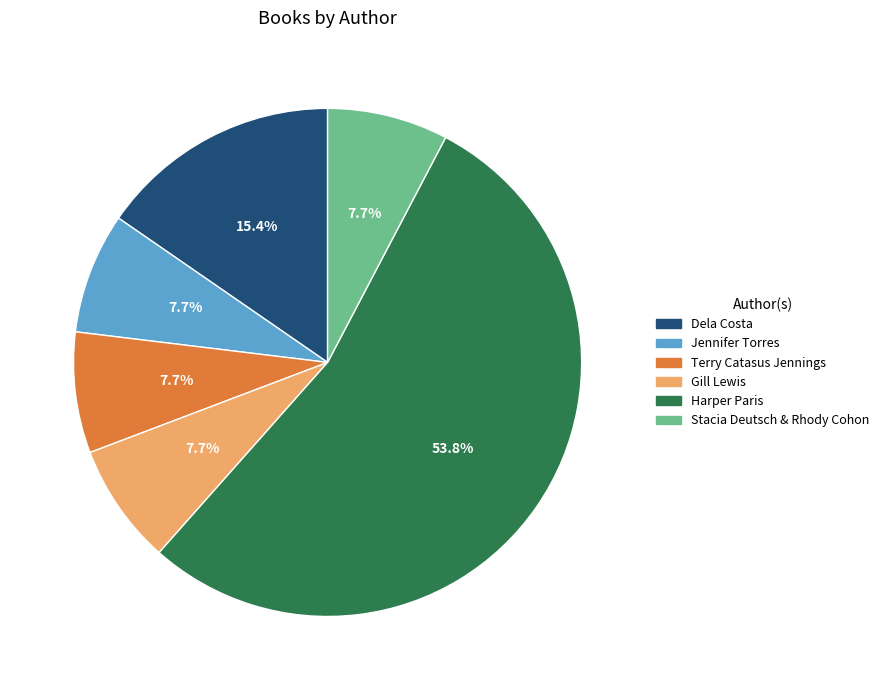

Approximately how many times larger is the value at Dela Costa compared to Stacia Deutsch & Rhody Cohon?

2.0